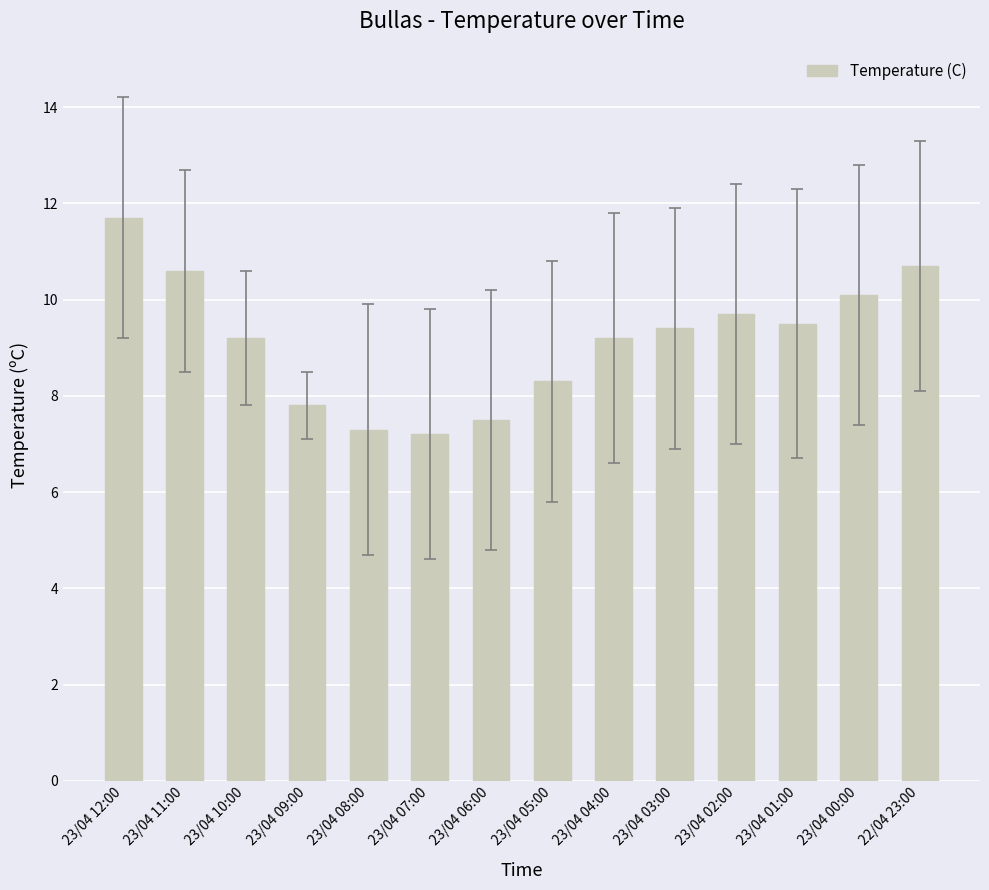

The value at 23/04 05:00 is 8.3. True or false?

True